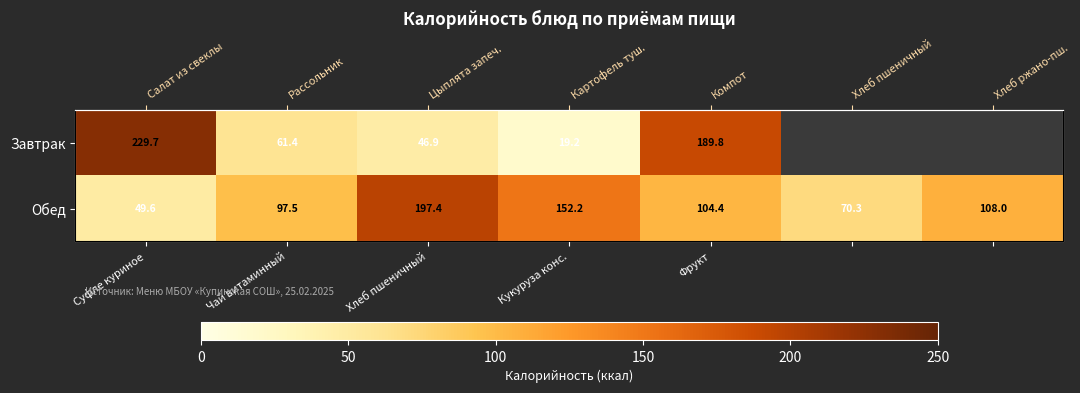

What is the total value across all series at Кукуруза конс.?

171.4